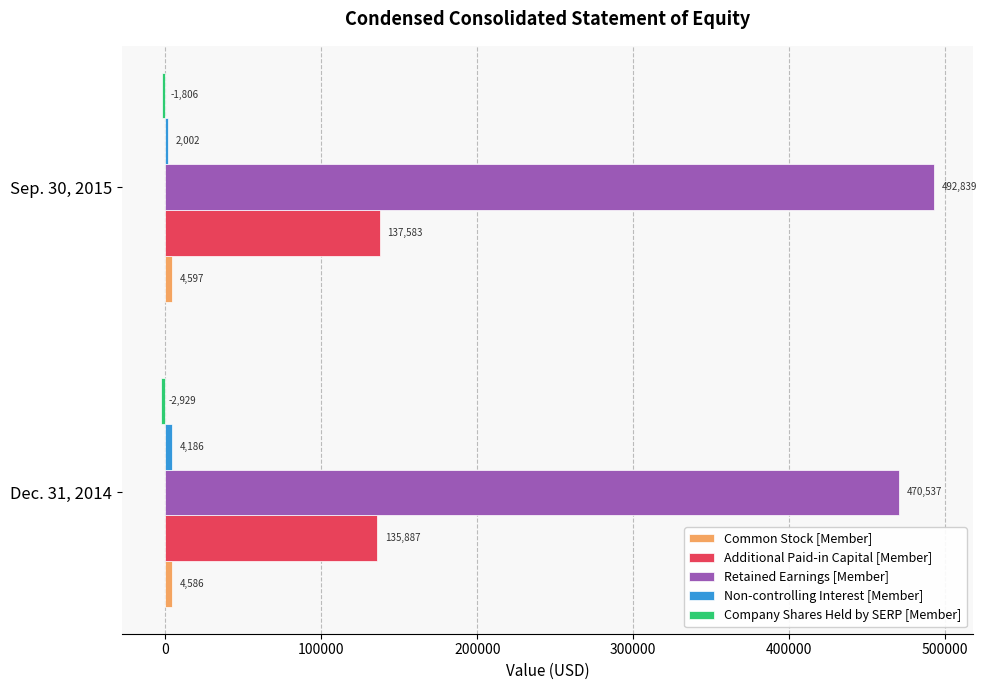

The Retained Earnings [Member] series shows 470537 at Dec. 31, 2014. True or false?

True